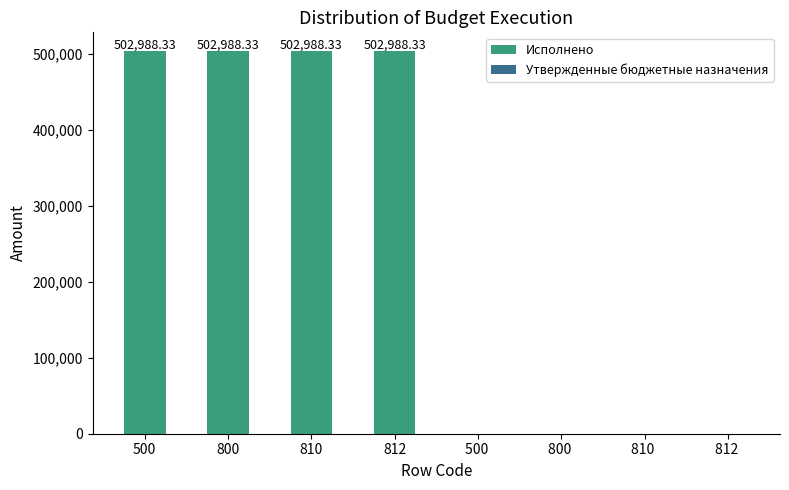

Reading right to left, extract all data points from this chart.

Исполнено: 812=502988.3	810=502988.3	800=502988.3	500=502988.3
Утвержденные бюджетные назначения: 812=0.0	810=0.0	800=0.0	500=0.0